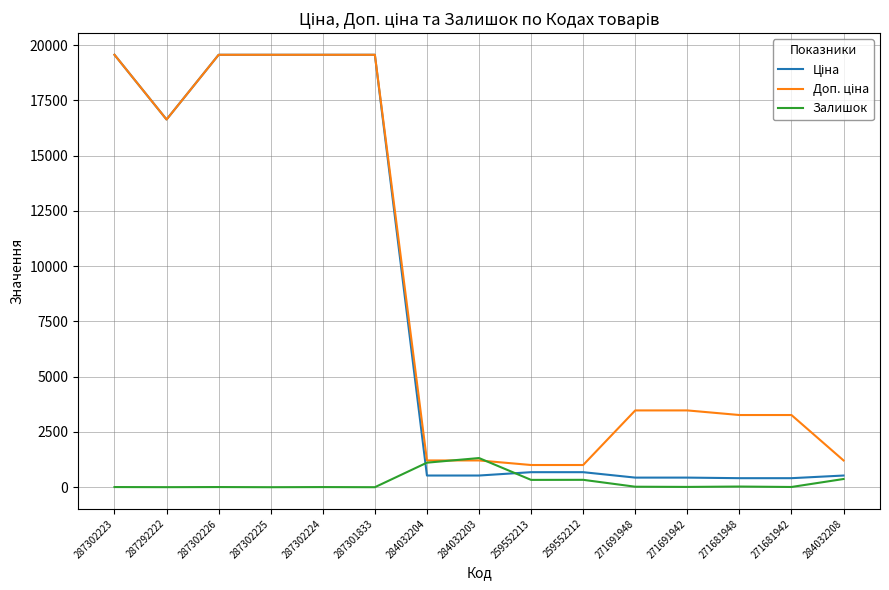

Is it true that Залишок equals -810.6 at 287301833?

False